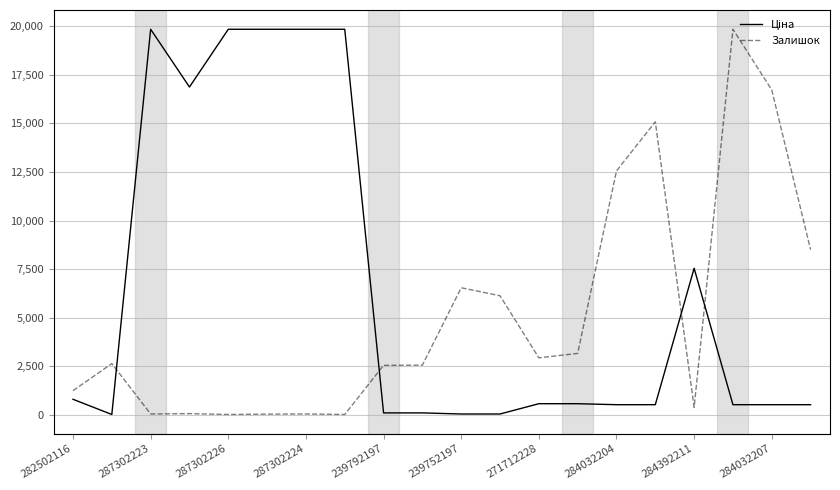

List the series in order of their overall mean, highest first.

Ціна, Залишок